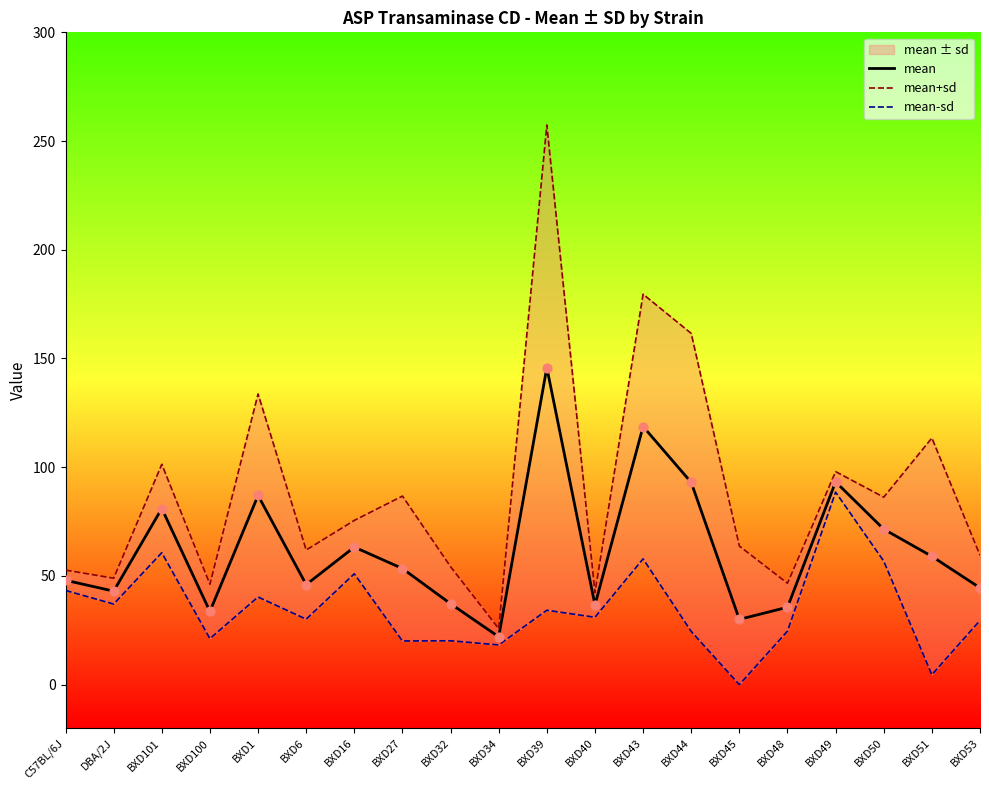

Which series has the largest total across all categories?

mean+sd